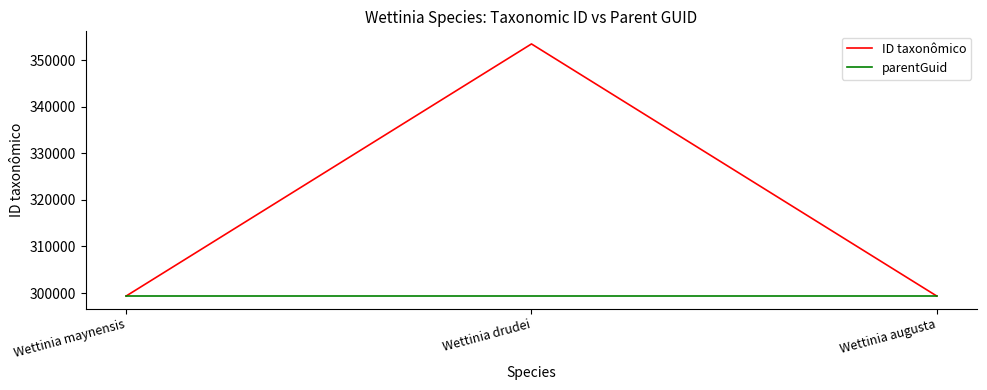

Rank the series at Wettinia drudei from lowest to highest value.

parentGuid, ID taxonômico